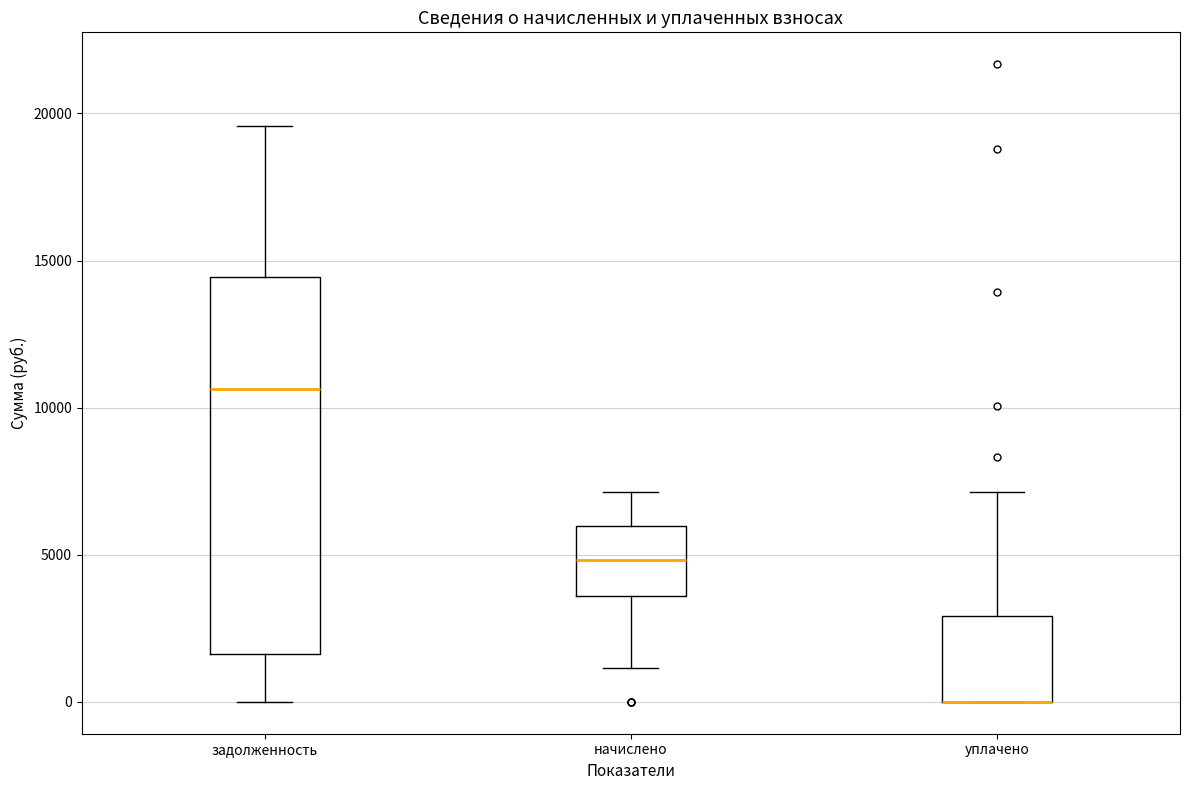

Where is the lower edge of the box for начислено on the y-axis? The values are not printed on the chart, so give them approximately, as read against the axis.

3500